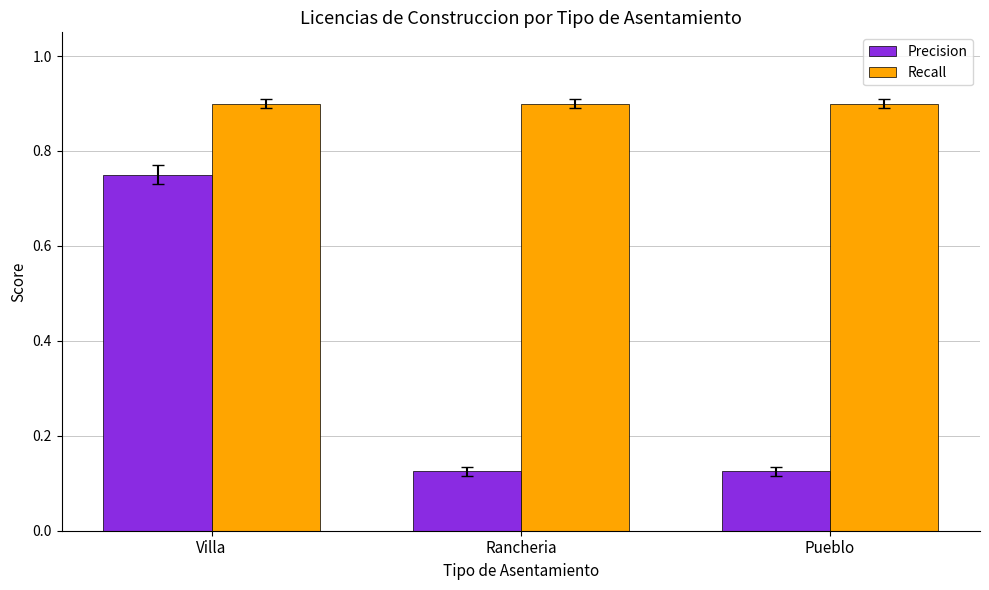

What is the label of the 2nd bar from the left?

Rancheria